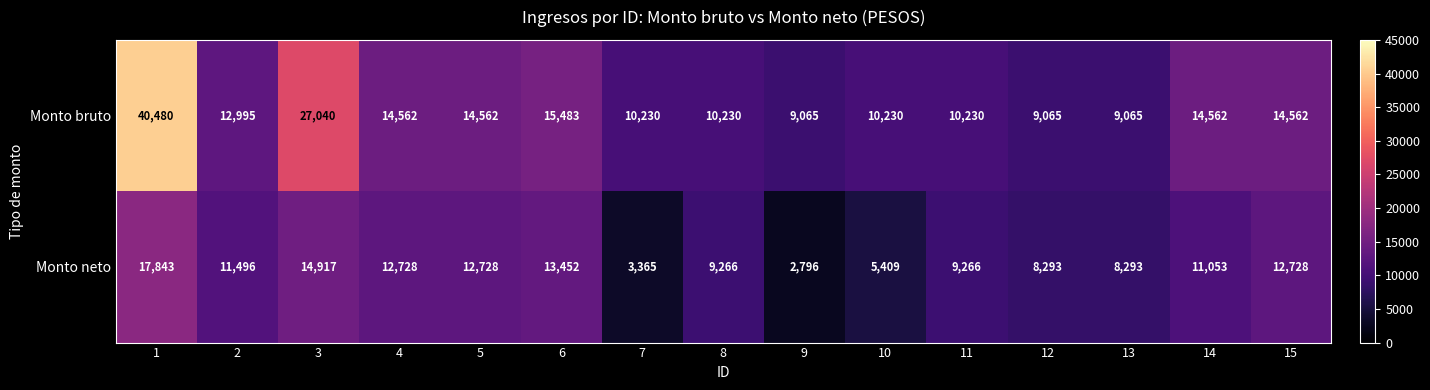

Between 1 and 14, which series saw the biggest shift?

Monto bruto